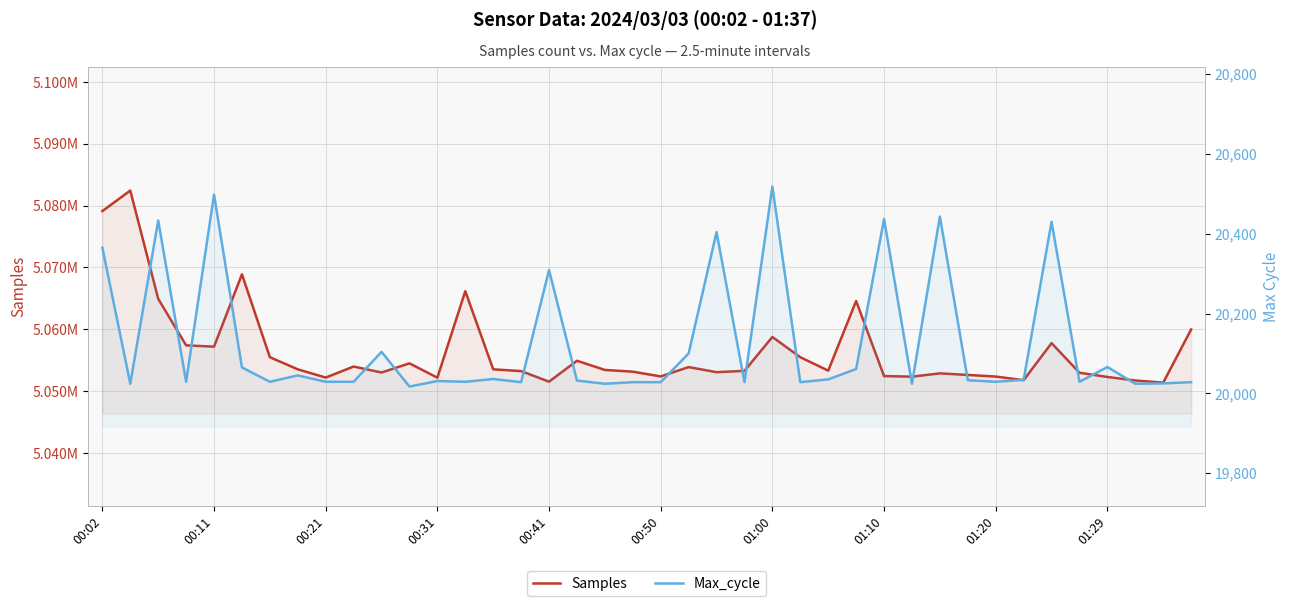

What is the approximate value of Max_cycle at 00:41?

20309